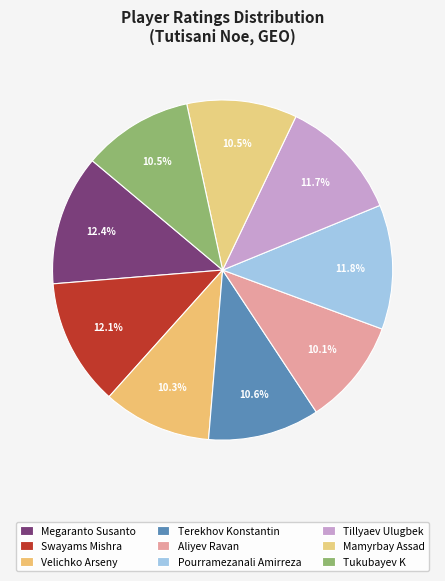

To the nearest percent, what is the average slice percentage?

11%